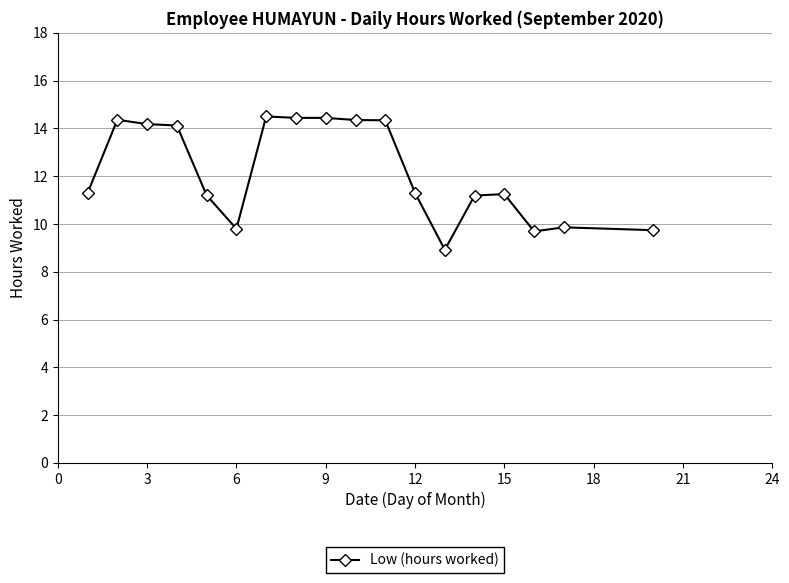

What is the value of the 12th point from the left?

11.3